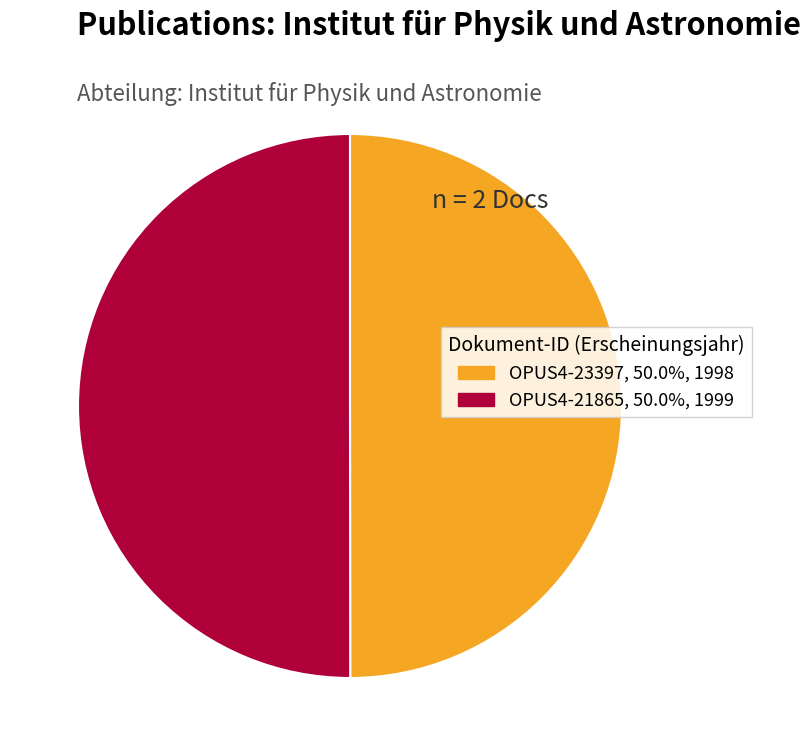

Combined, do OPUS4-21865 and OPUS4-23397 account for over 50%?

Yes